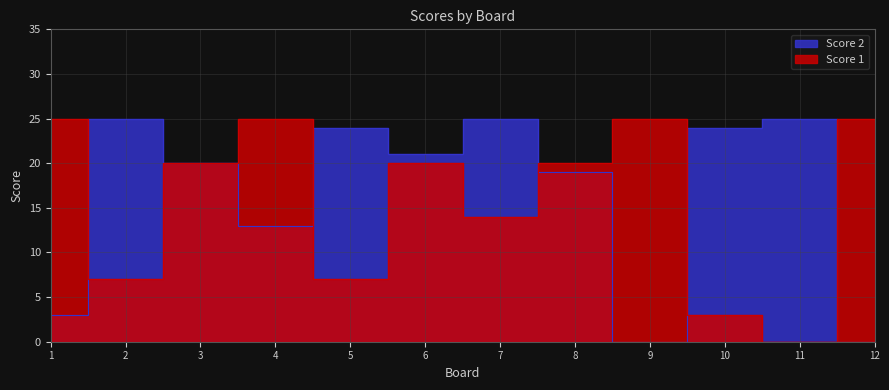

How many intersections are there between Score 1 and Score 2?

5